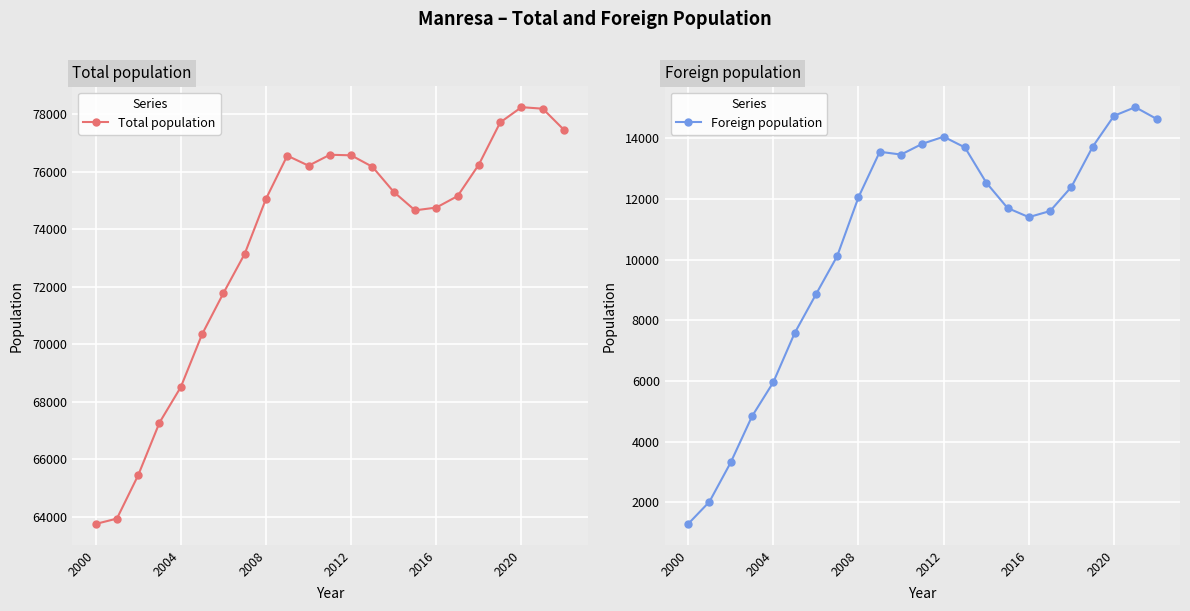

True or false: Foreign population and Total population cross at least once.

False